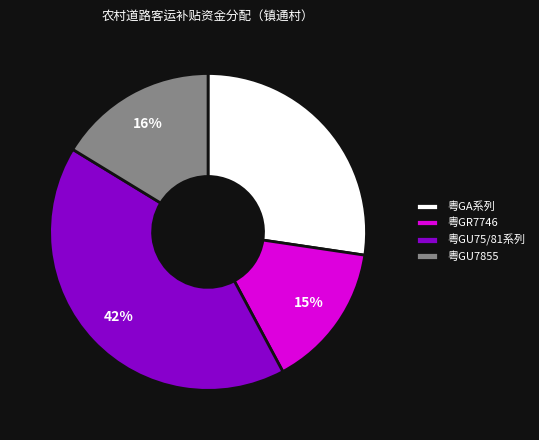

Is there a majority slice in this chart?

No